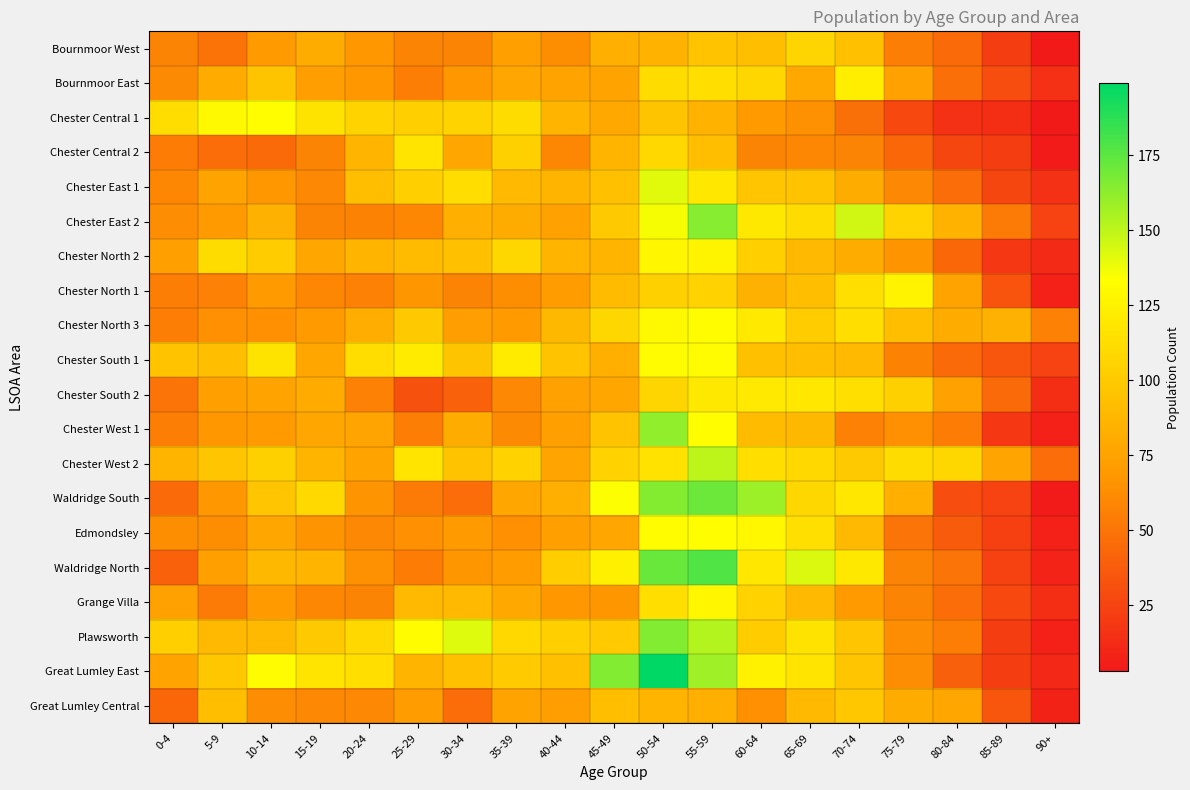

What is the spread (max minus min) of values at 25-29?

100